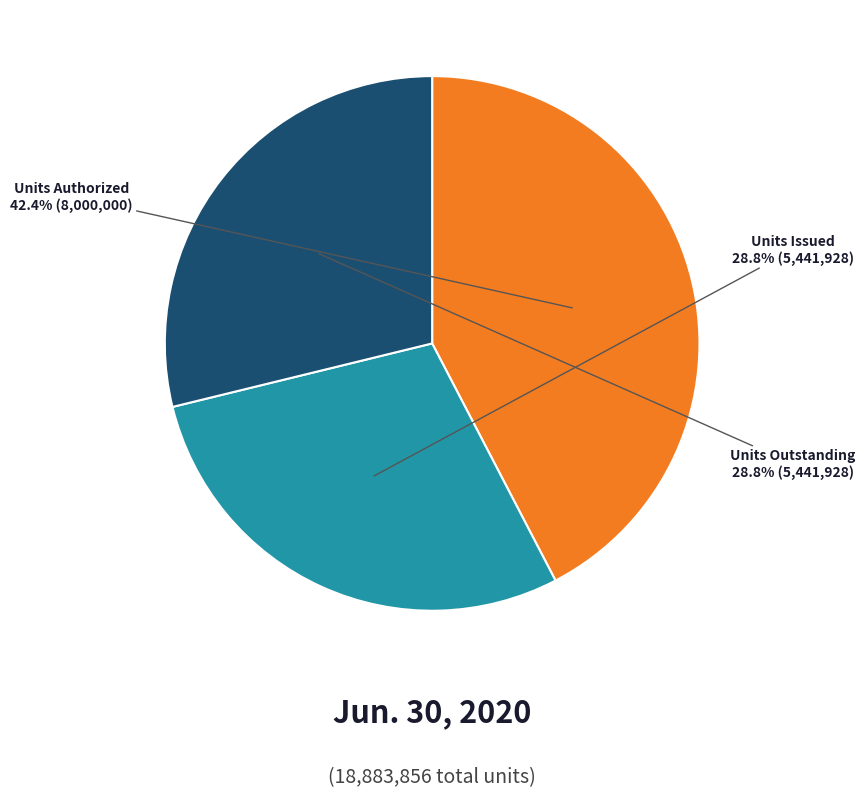

To the nearest percent, what is the difference between the largest and smallest slice percentages?

14%